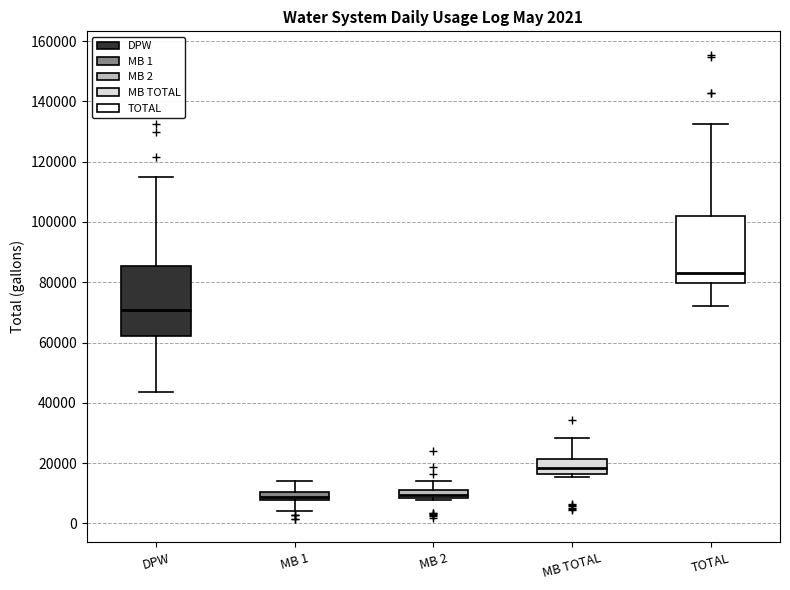

Which box has the highest median line?

TOTAL